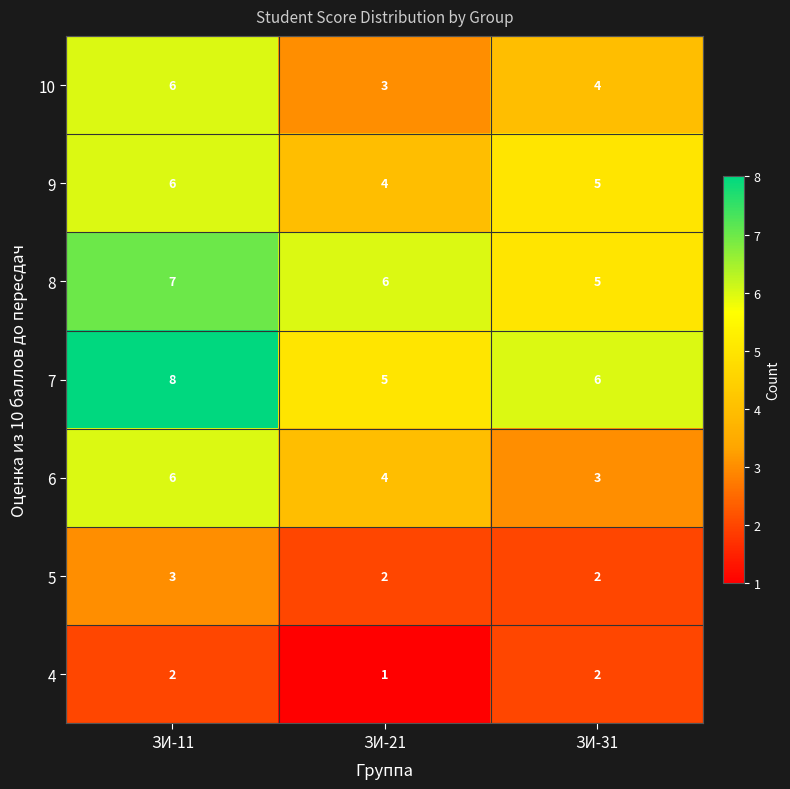

Count the number of data series in this chart.

7